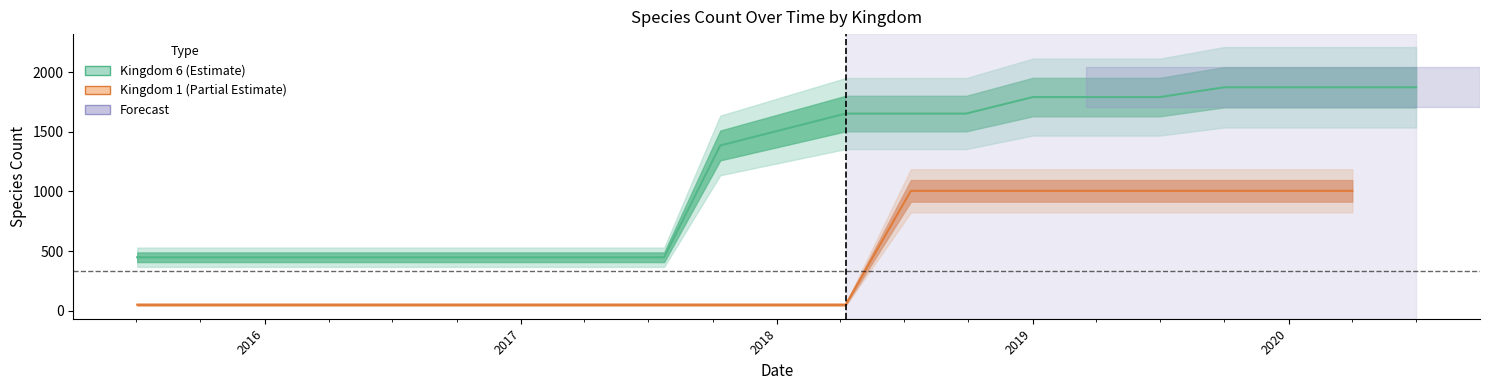

True or false: Kingdom 6 and Kingdom 1 intersect in this chart.

False